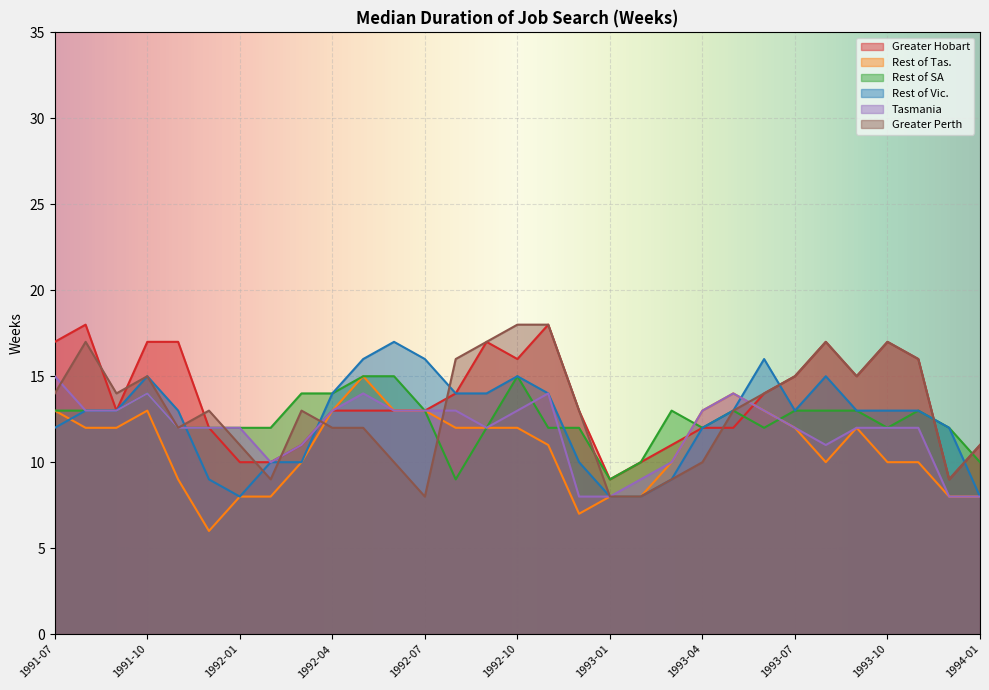

How many series are shown in this chart?

6